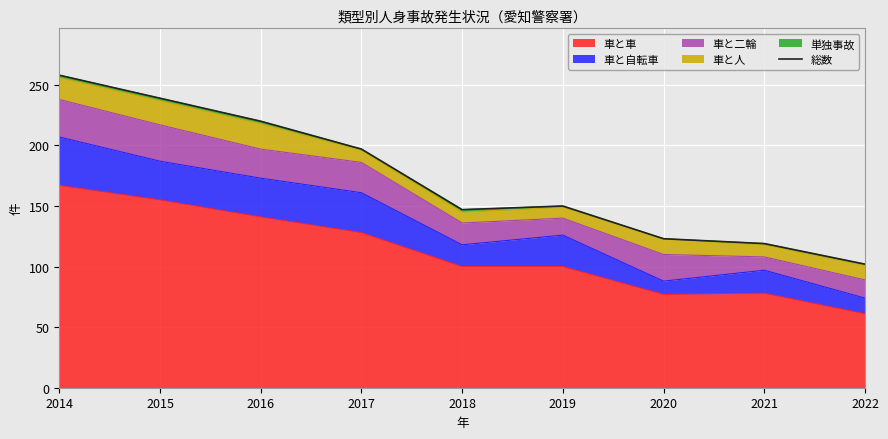

How many lines are shown in the chart?

1